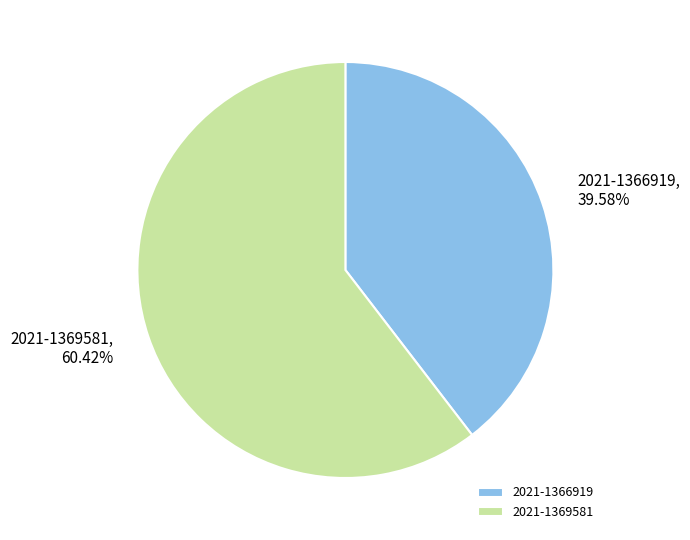

Is it true that 2021-1366919 is 31% of the pie?

False